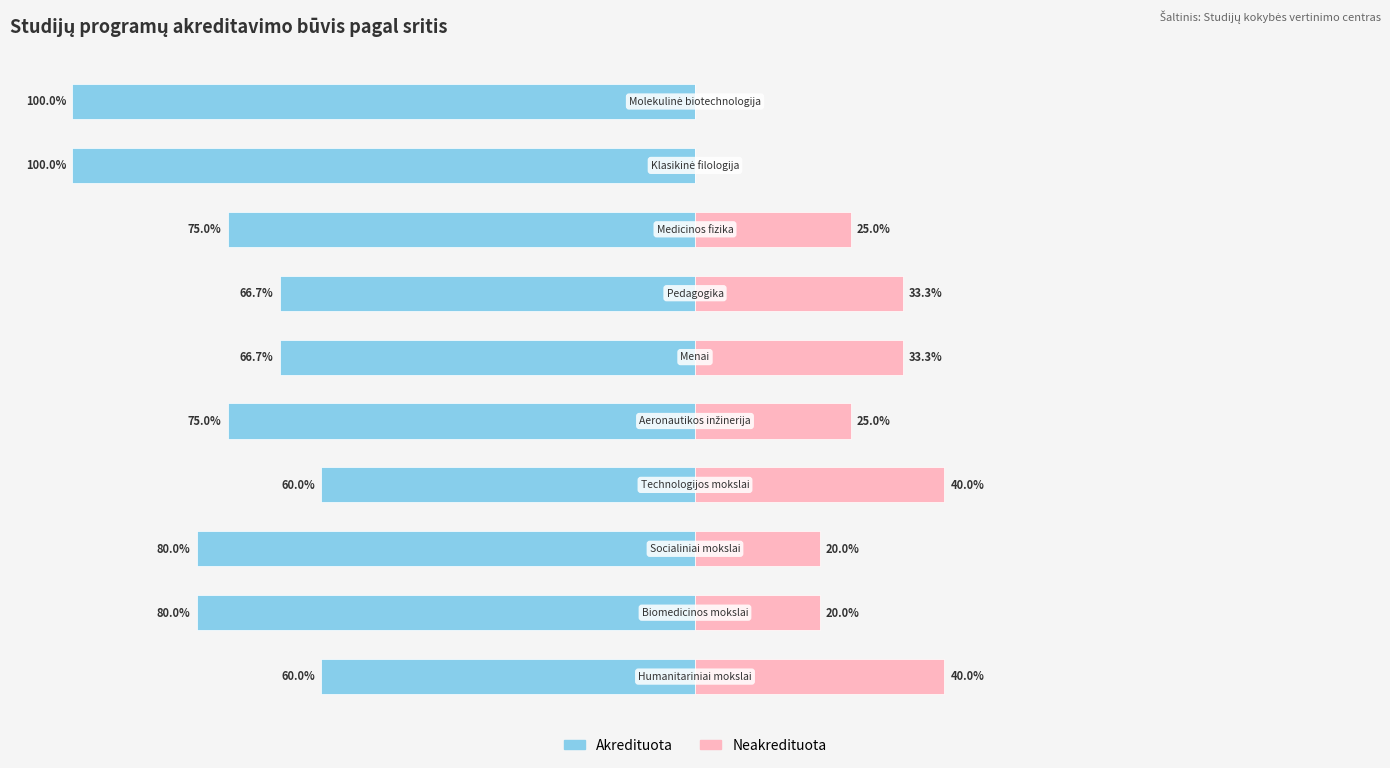

Are the bars grouped side by side (vs. stacked)?

Yes